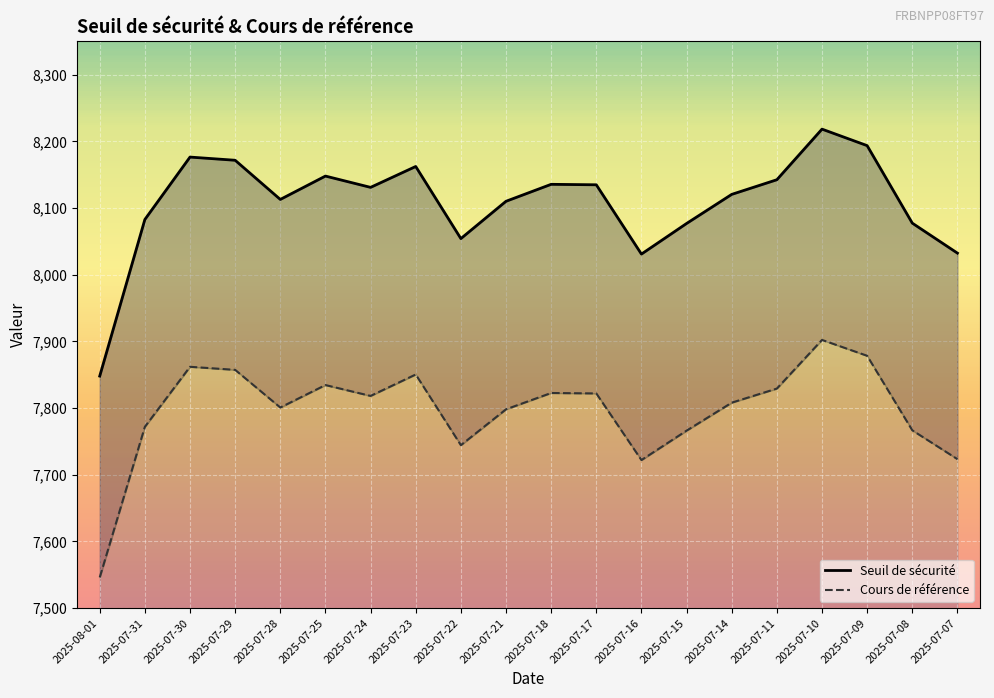

Where does the Cours de référence series first go above 7818?

2025-07-30